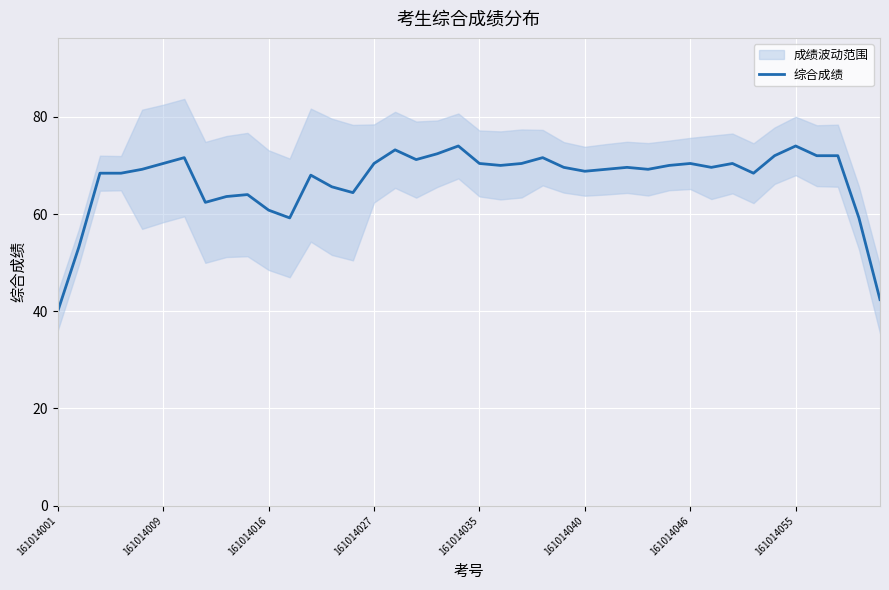

What value does the data have at 37?

72.0